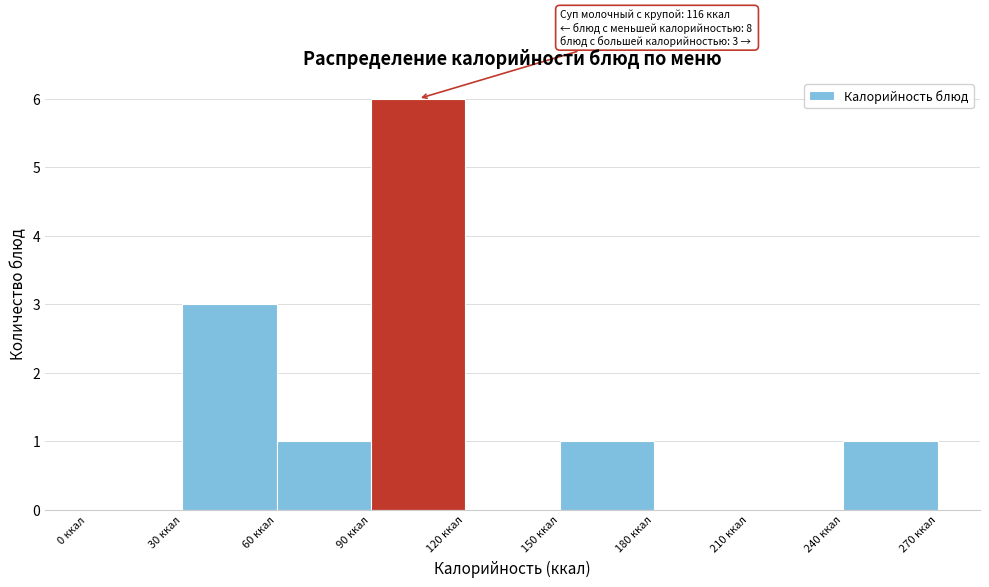

Which range on the x-axis has the tallest bar?

90 to 120